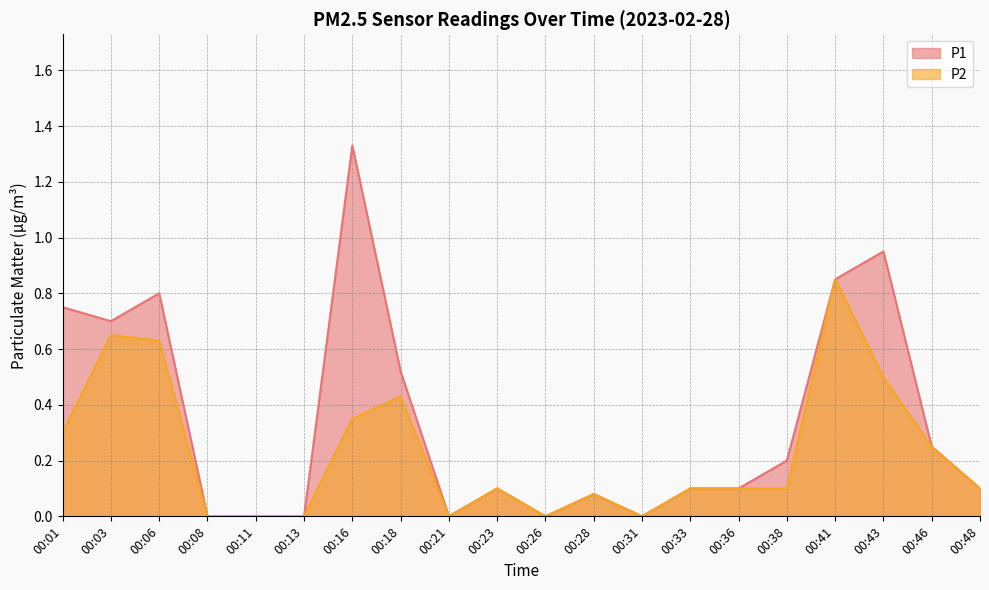

How many lines are shown in the chart?

2